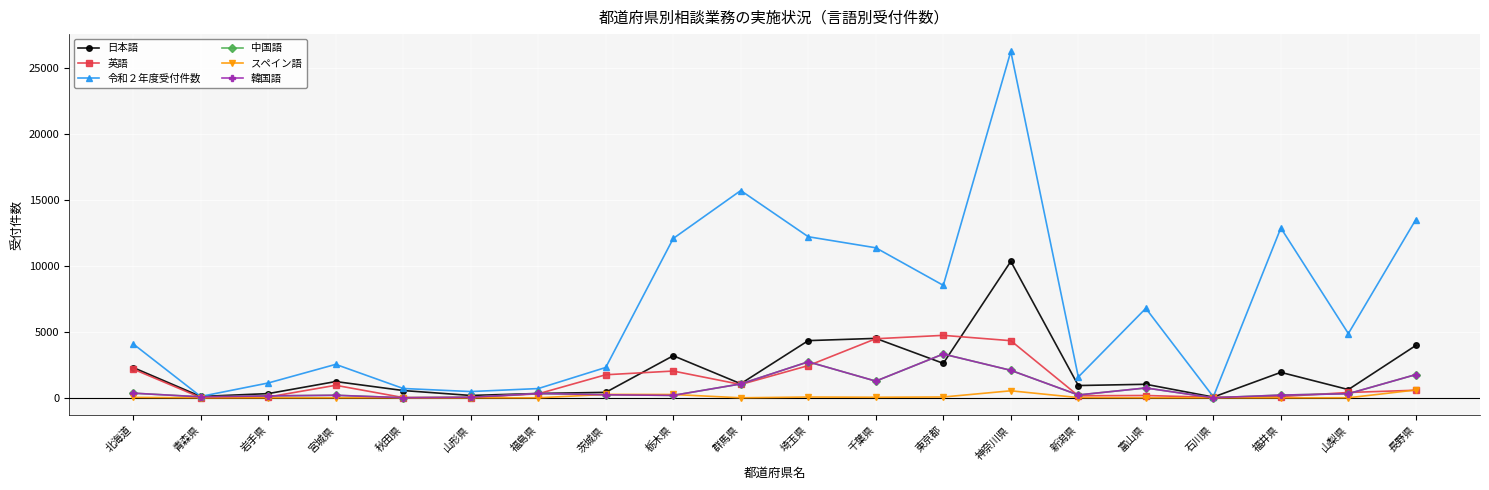

Does the chart have visible grid lines?

Yes